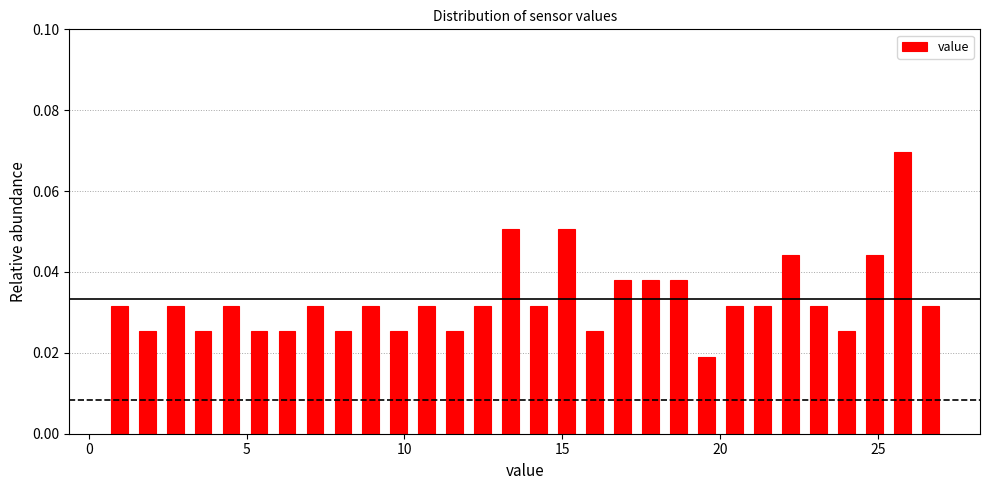

Read against the x-axis, roughly where is the centre of the tallest bar?

26.0